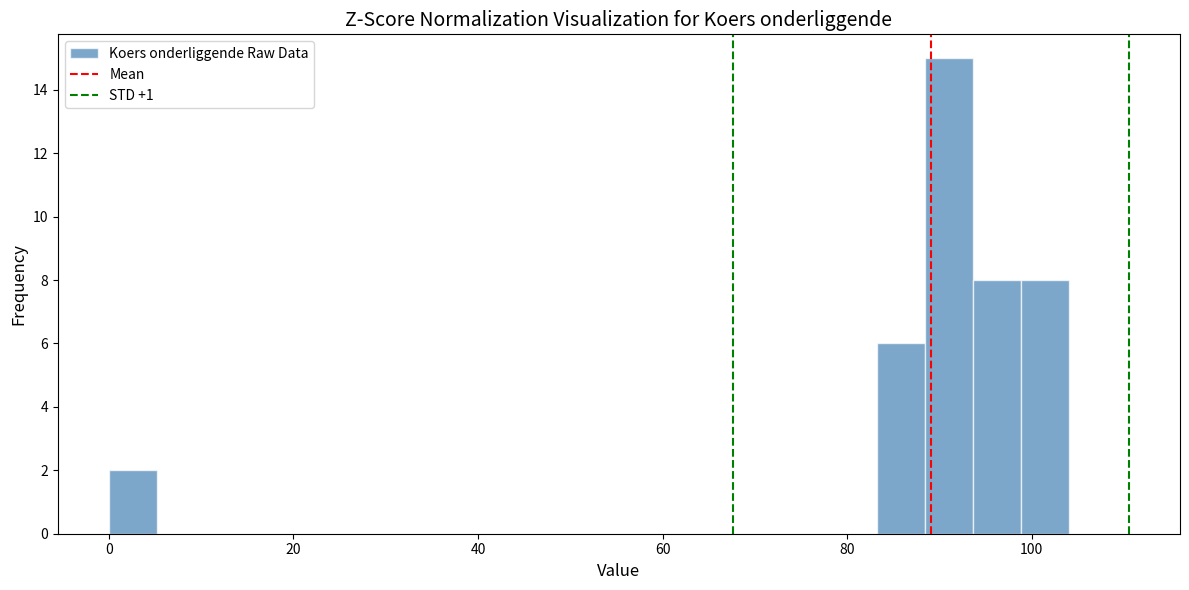

Read against the x-axis, roughly where is the centre of the tallest bar?

92